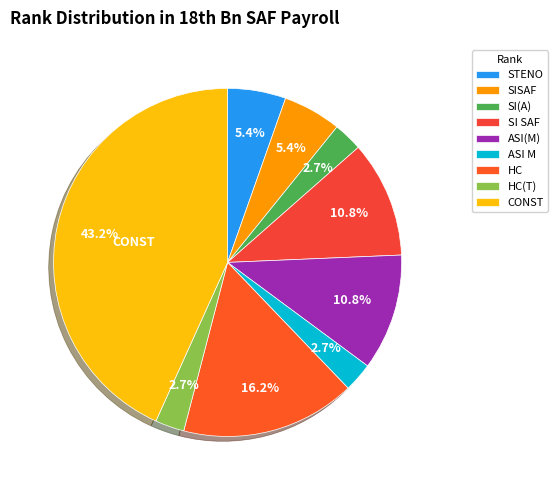

Does SI(A) account for over 50% of the chart?

No